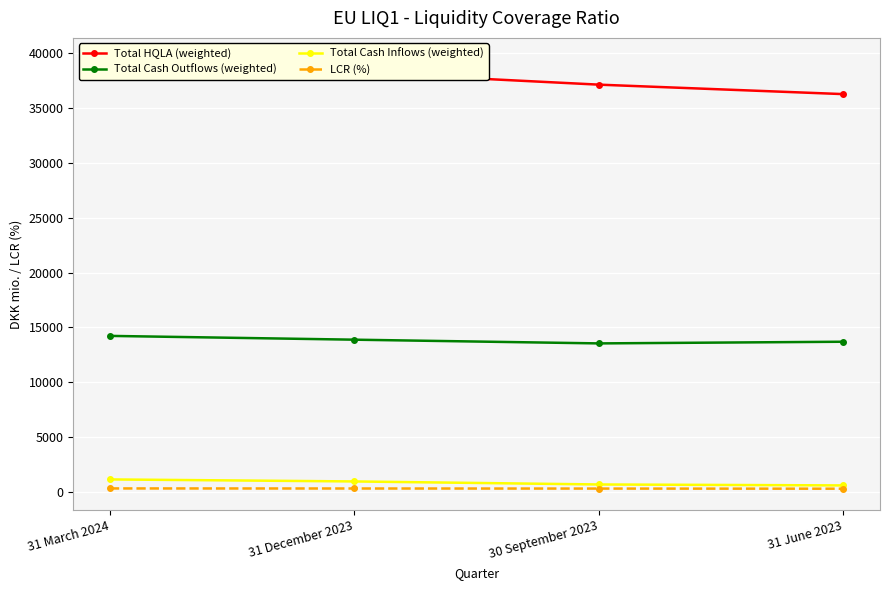

The Total Cash Outflows (weighted) series shows 13533.9 at 30 September 2023. True or false?

True